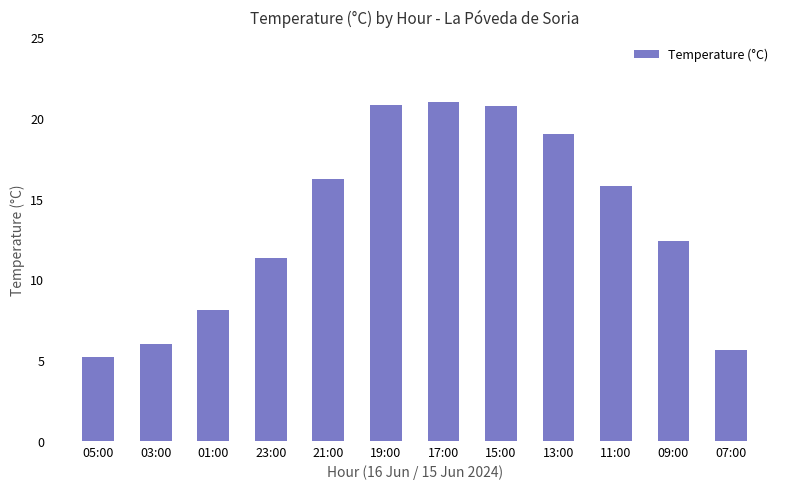

Count the number of values greater than 15.

6